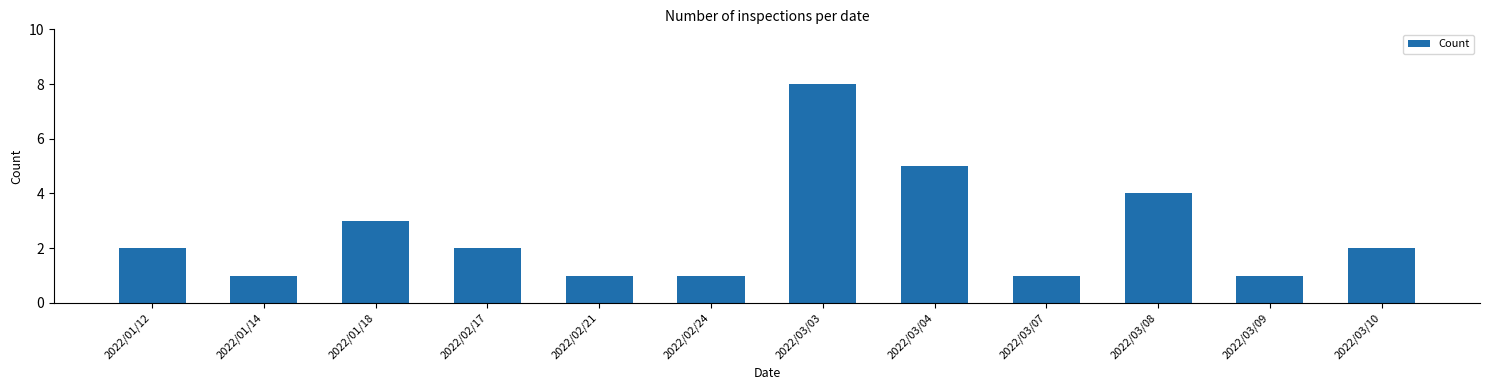

What is the label of the 5th bar from the right?

2022/03/04